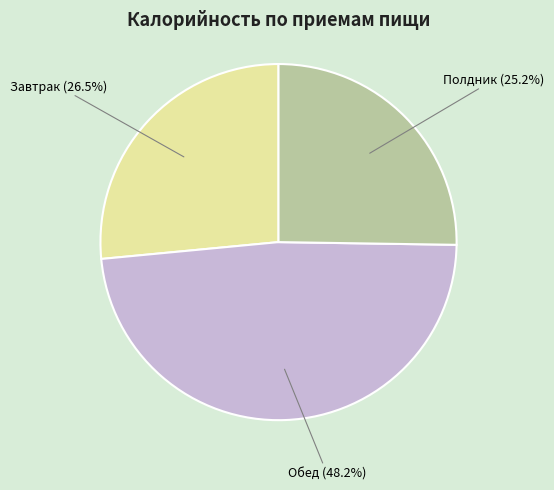

Is it true that Обед is 60% of the pie?

False